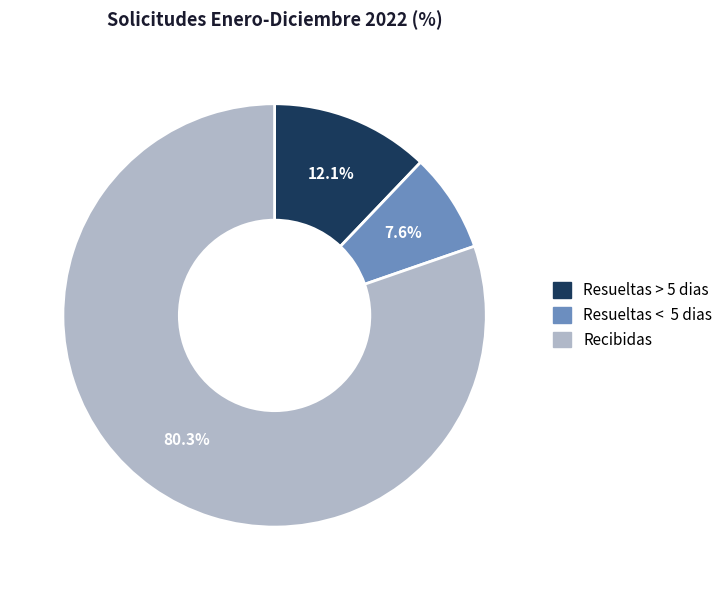

To the nearest percent, what portion does Recibidas represent?

80%